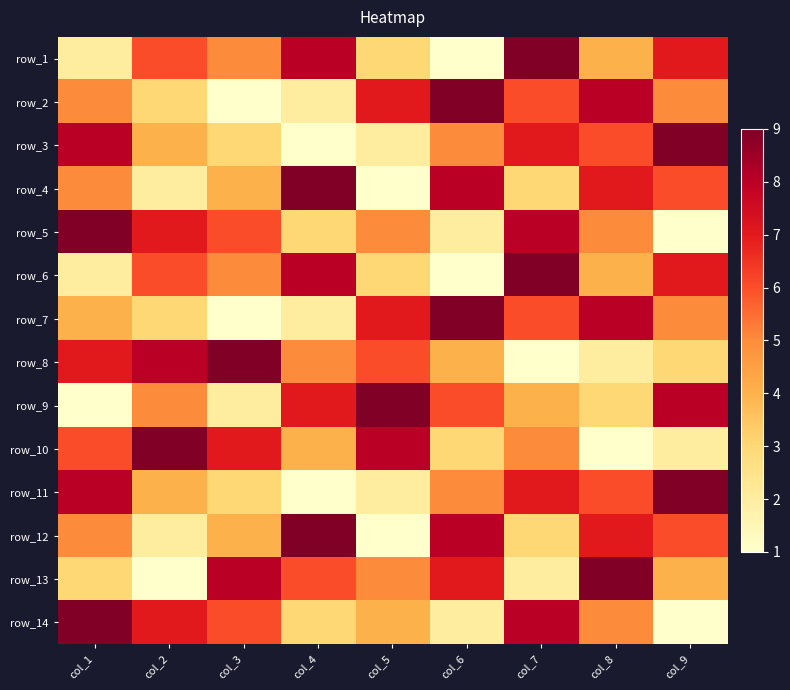

What is the sum of the row_6 values at col_3 and col_8?

9